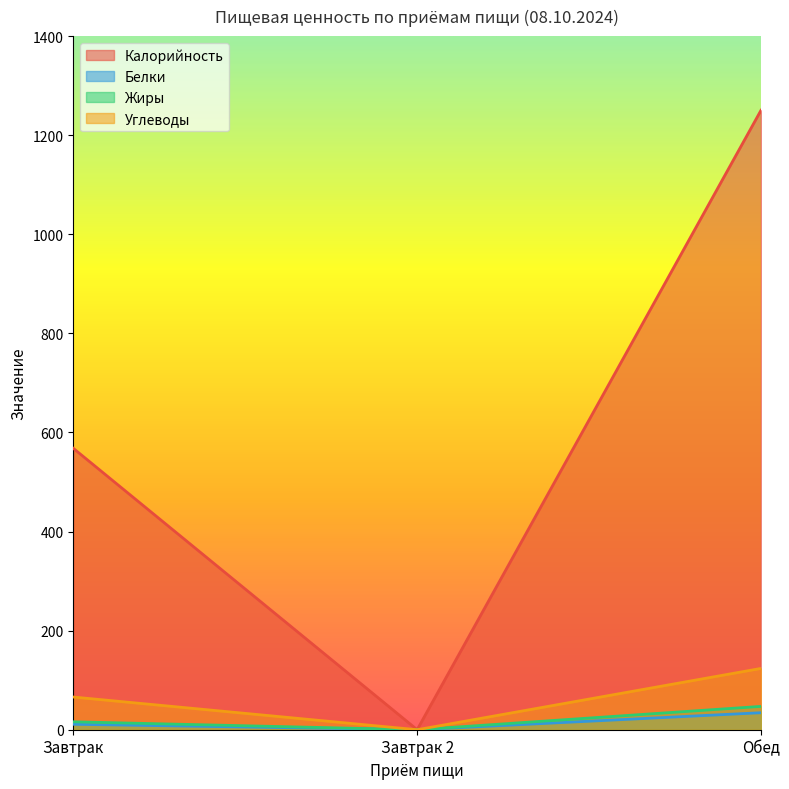

Where is Белки nearest to the value 17?

Завтрак